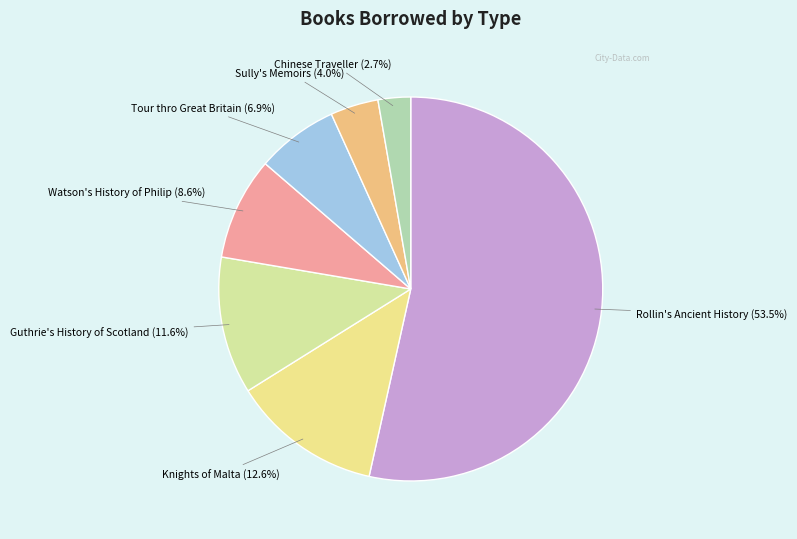

How many segments does this pie chart have?

7